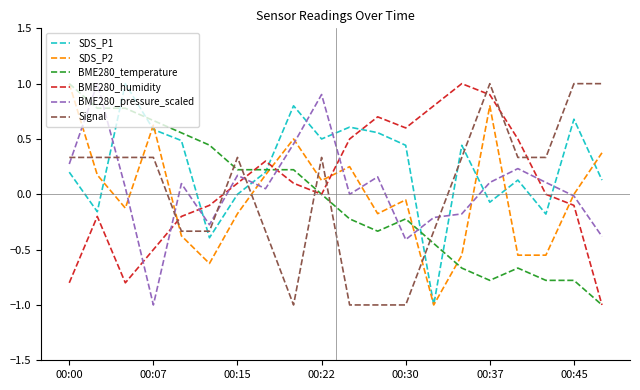

Which series ends up on top after the final intersection of Signal and BME280_humidity?

Signal